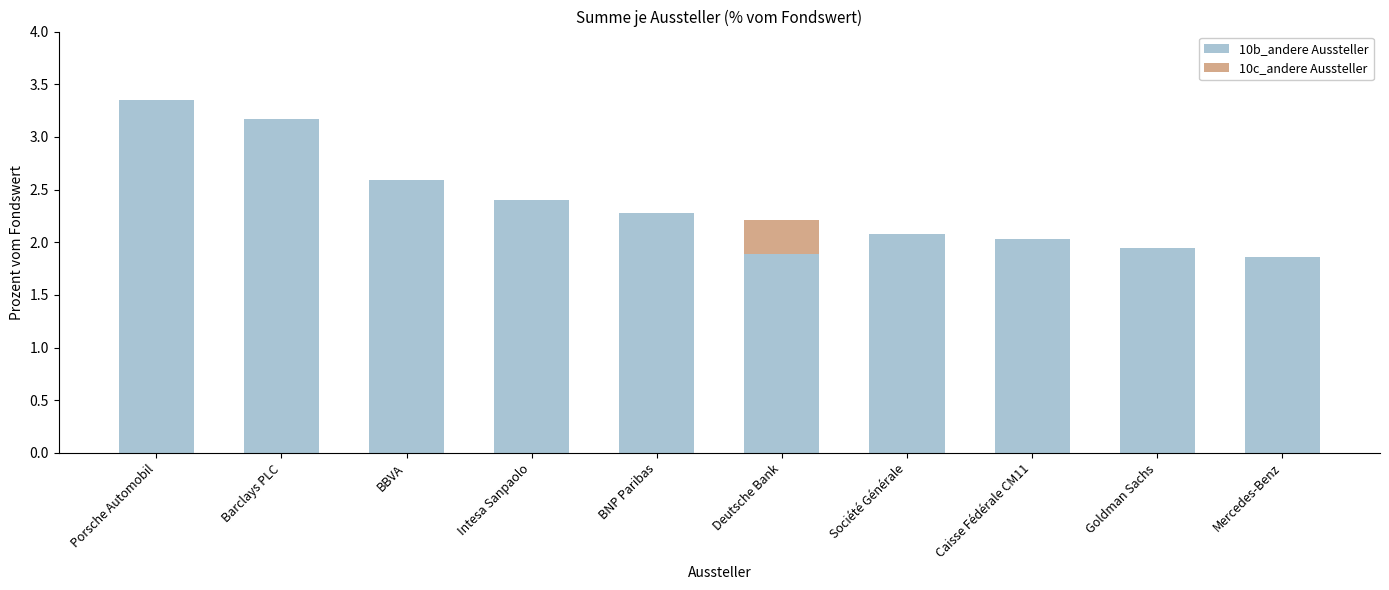

Which category has the highest value in the 10b_andere Aussteller series?

Porsche Automobil